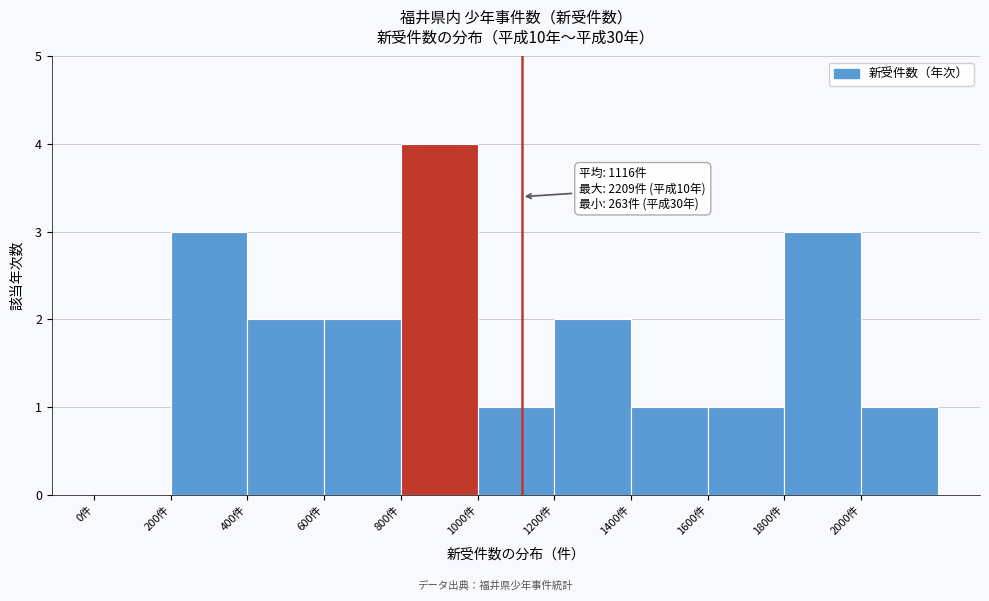

Which range on the x-axis has the tallest bar?

800 to 1000